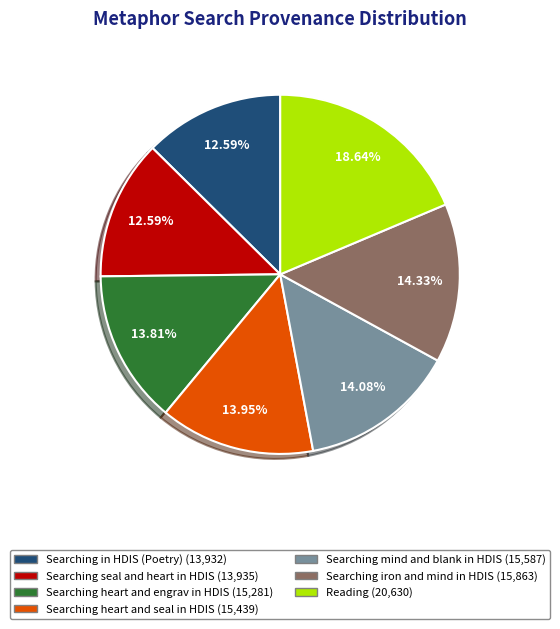

How many slices are in this pie chart?

7